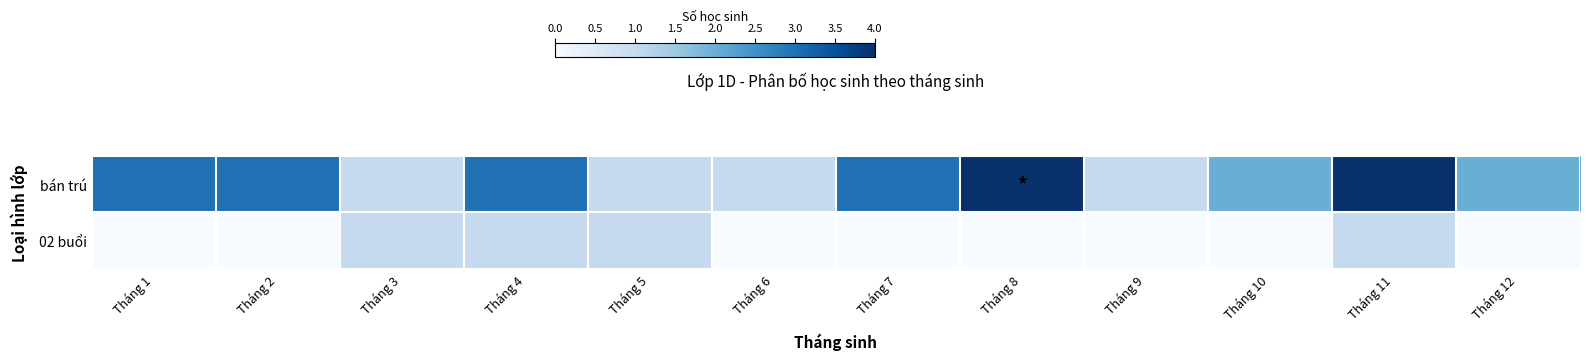

Which has a higher value, Tháng 7 or Tháng 9?

Tháng 7